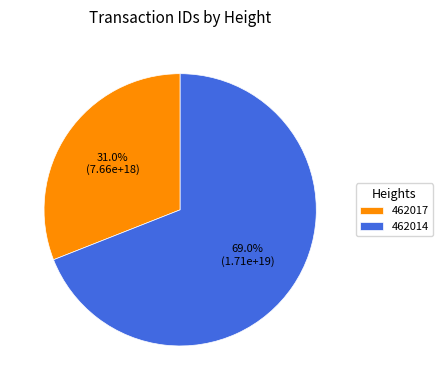

What percentage is the 462017 slice, to the nearest percent?

31%